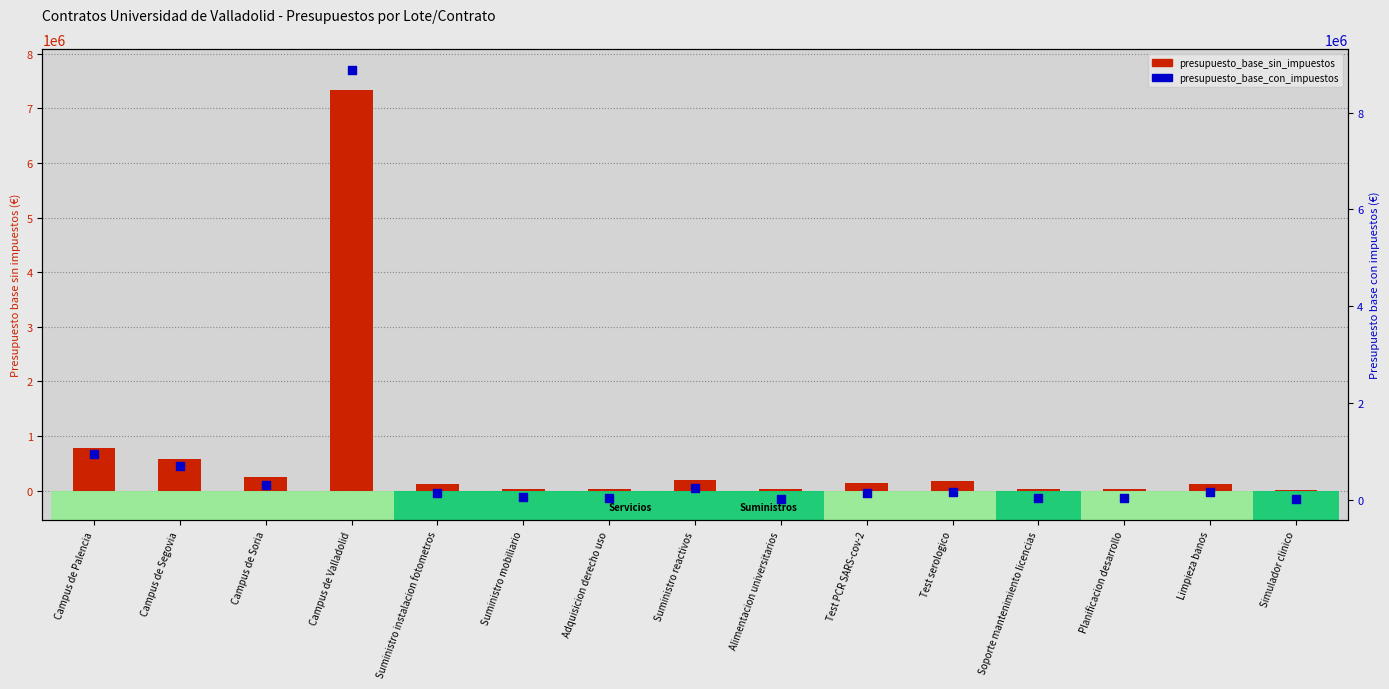

At how many categories does at least one series exceed 707251?

2